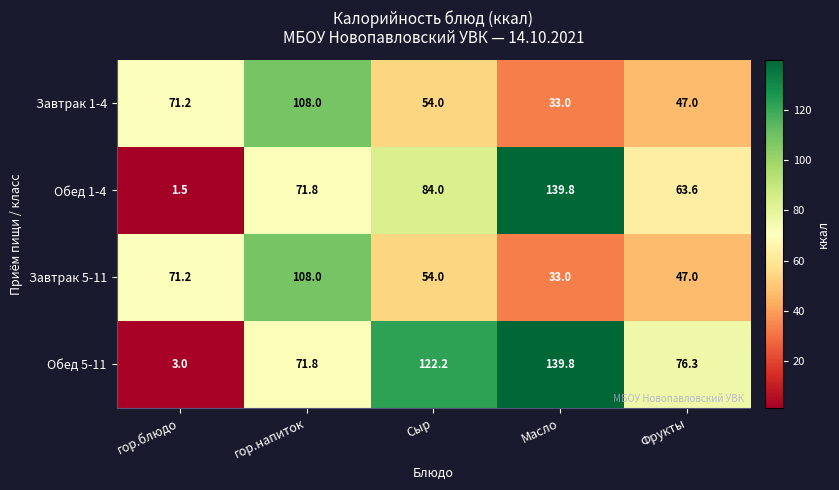

What is the difference between the Завтрак 1-4 values at Фрукты and Масло?

14.0